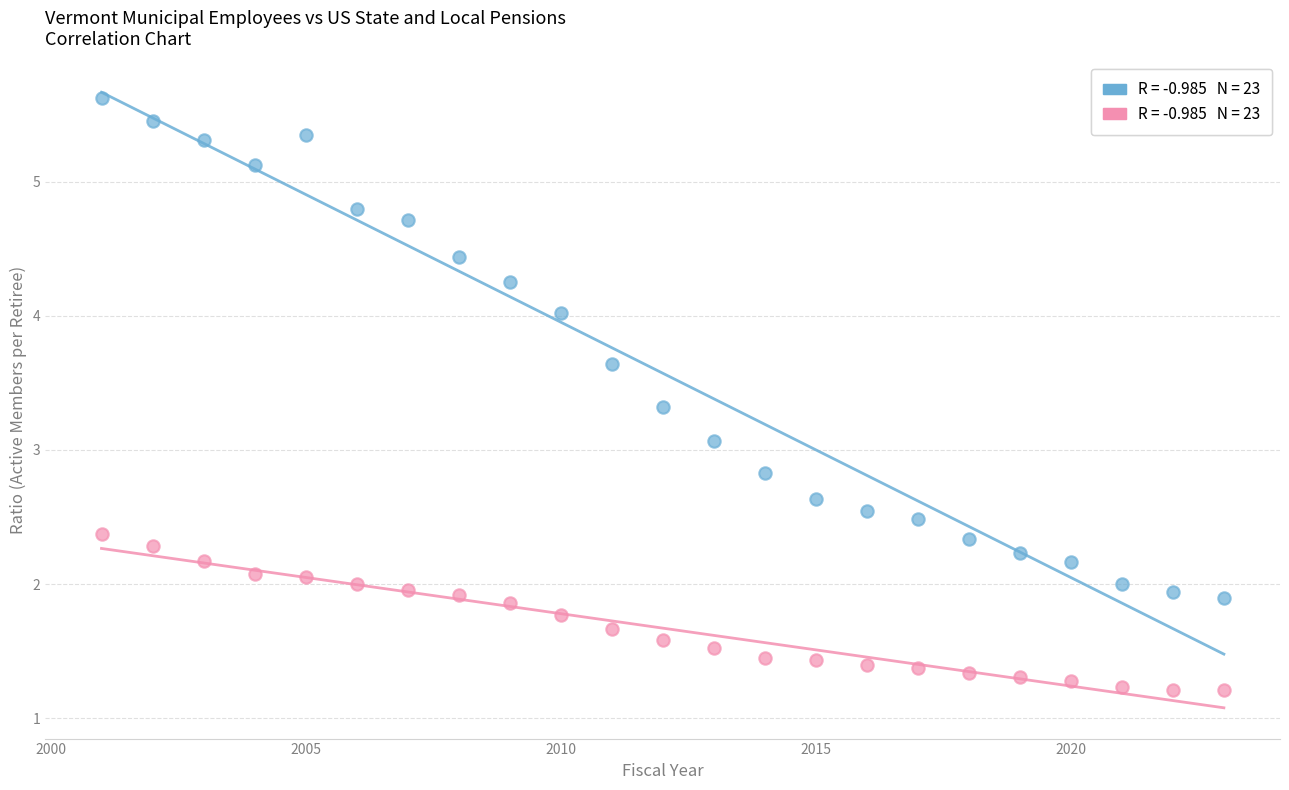

Across all data points, what is the range of Y values (max minus min)?

4.4